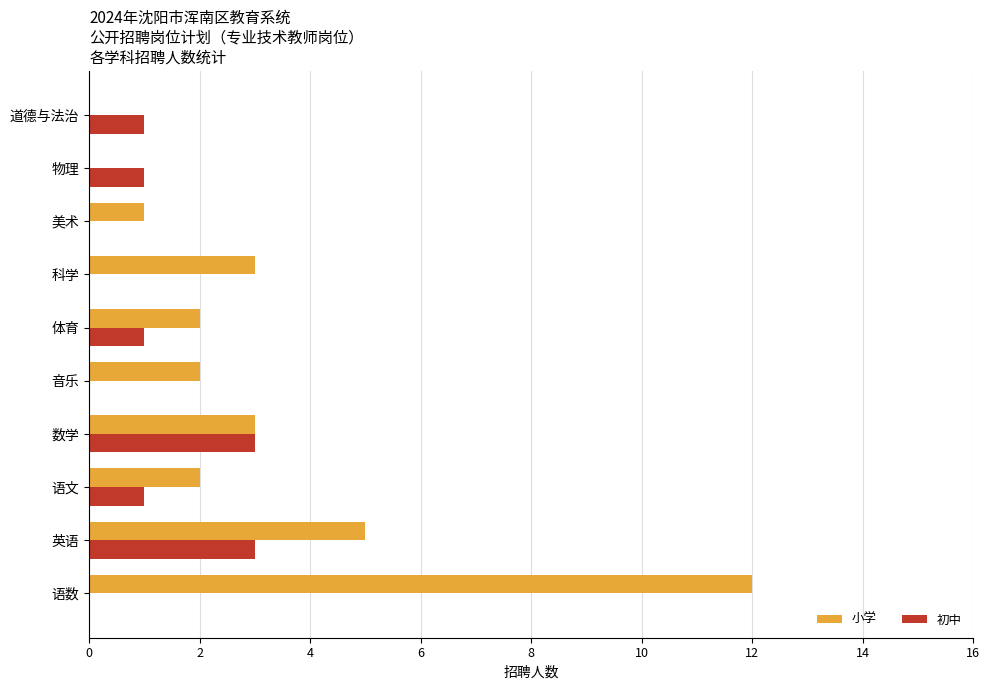

What is the total value across all series at 科学?

3